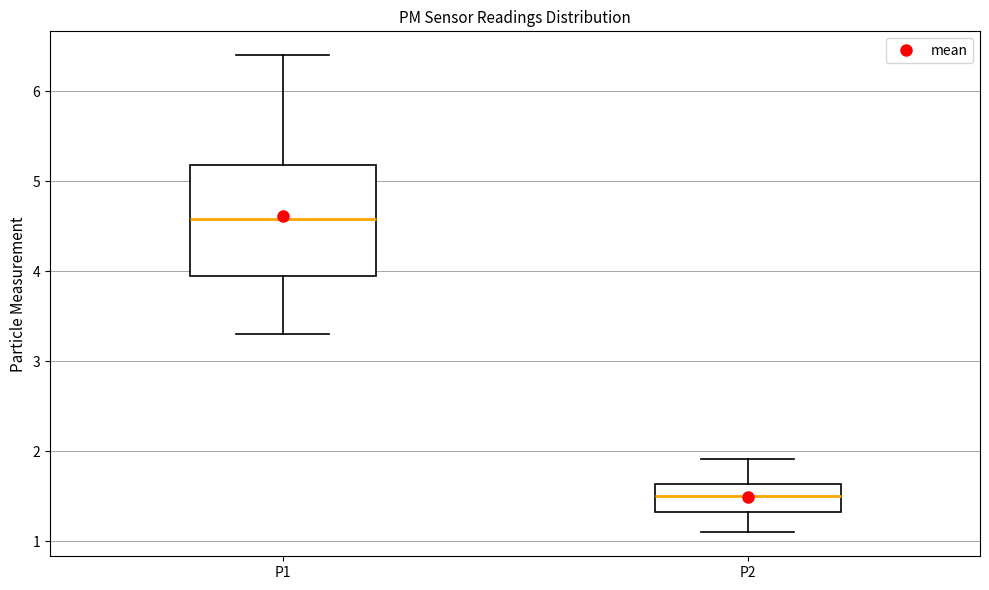

Where is the lower edge of the box for P1 on the y-axis? The values are not printed on the chart, so give them approximately, as read against the axis.

4.0